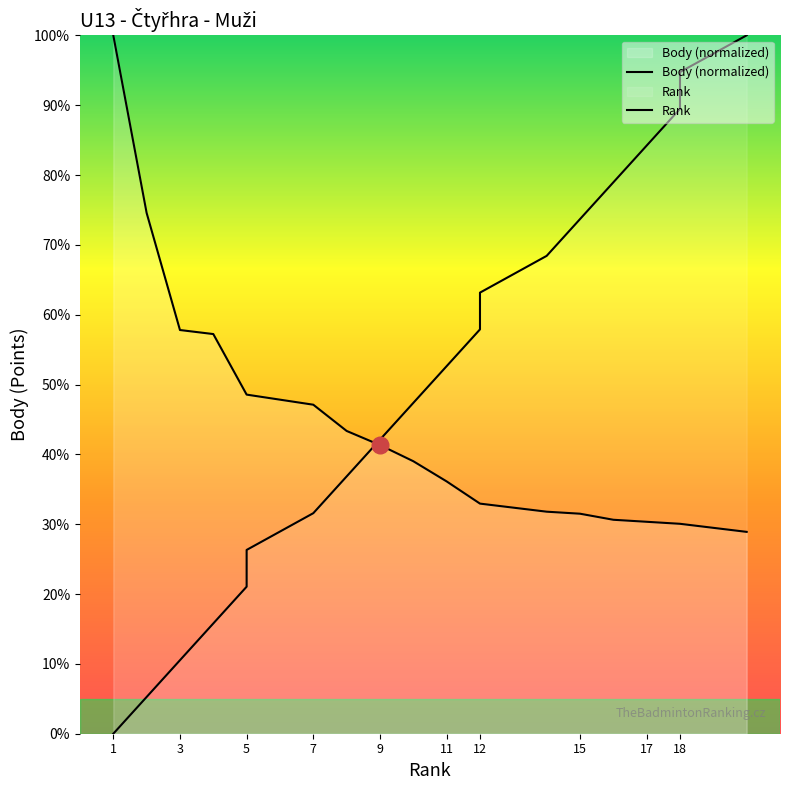

True or false: Rank and Body cross at least once.

True